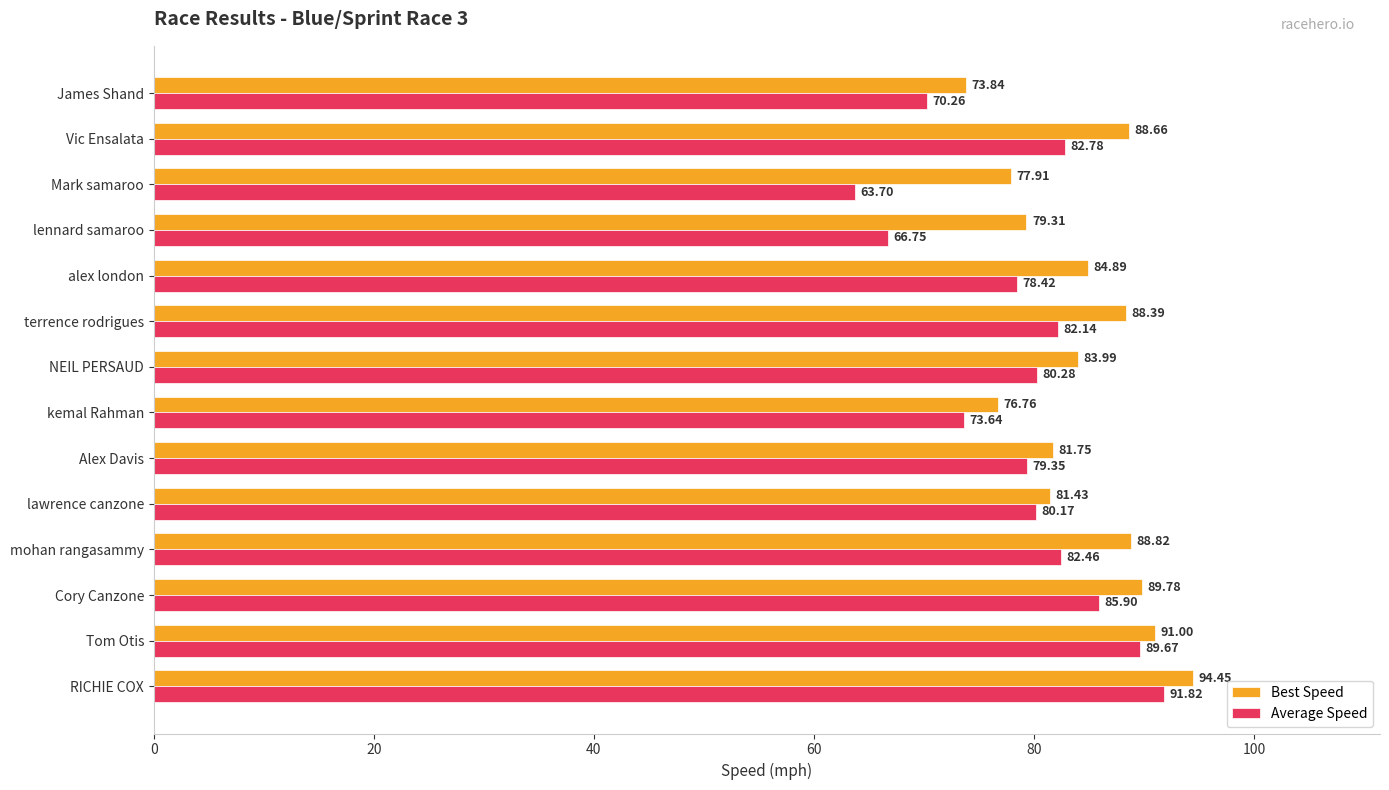

What is the average value of the Best Speed series?

84.4